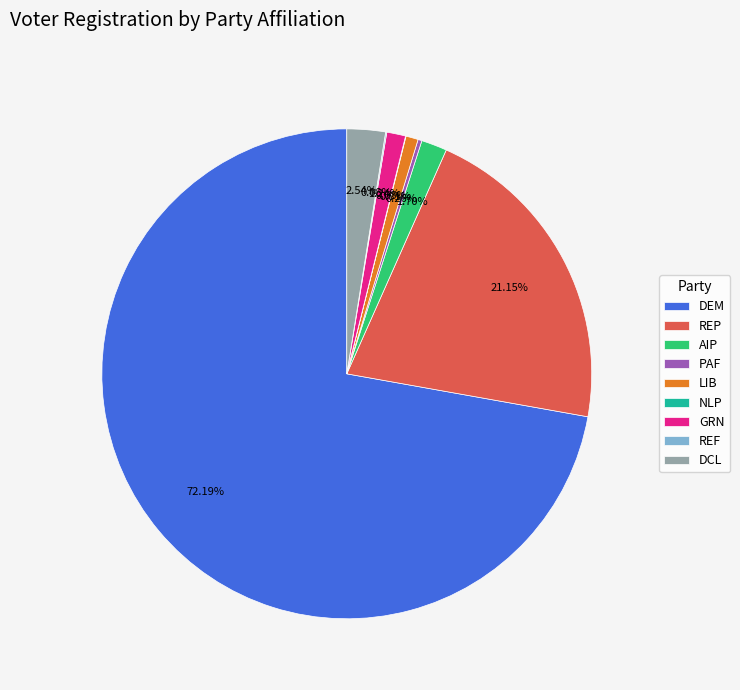

Which category has the biggest portion of the pie?

DEM